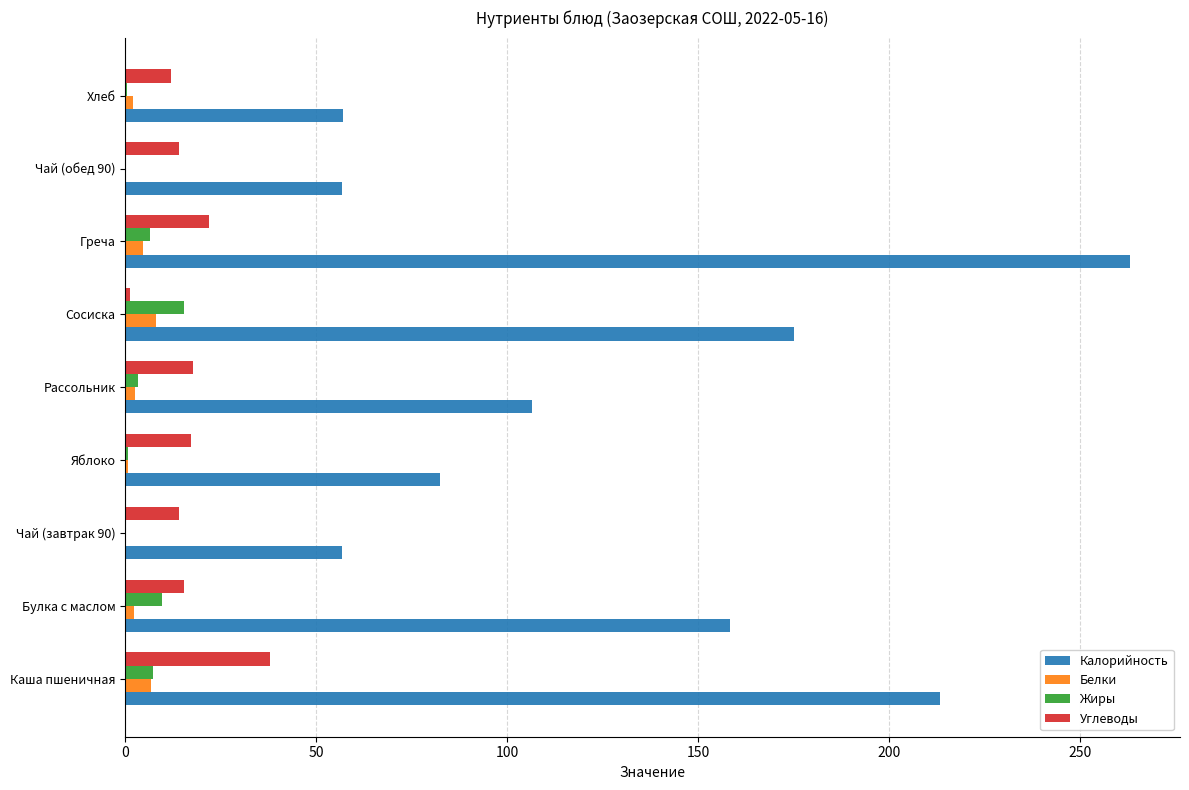

Which series changed the most between Рассольник and Сосиска?

Калорийность